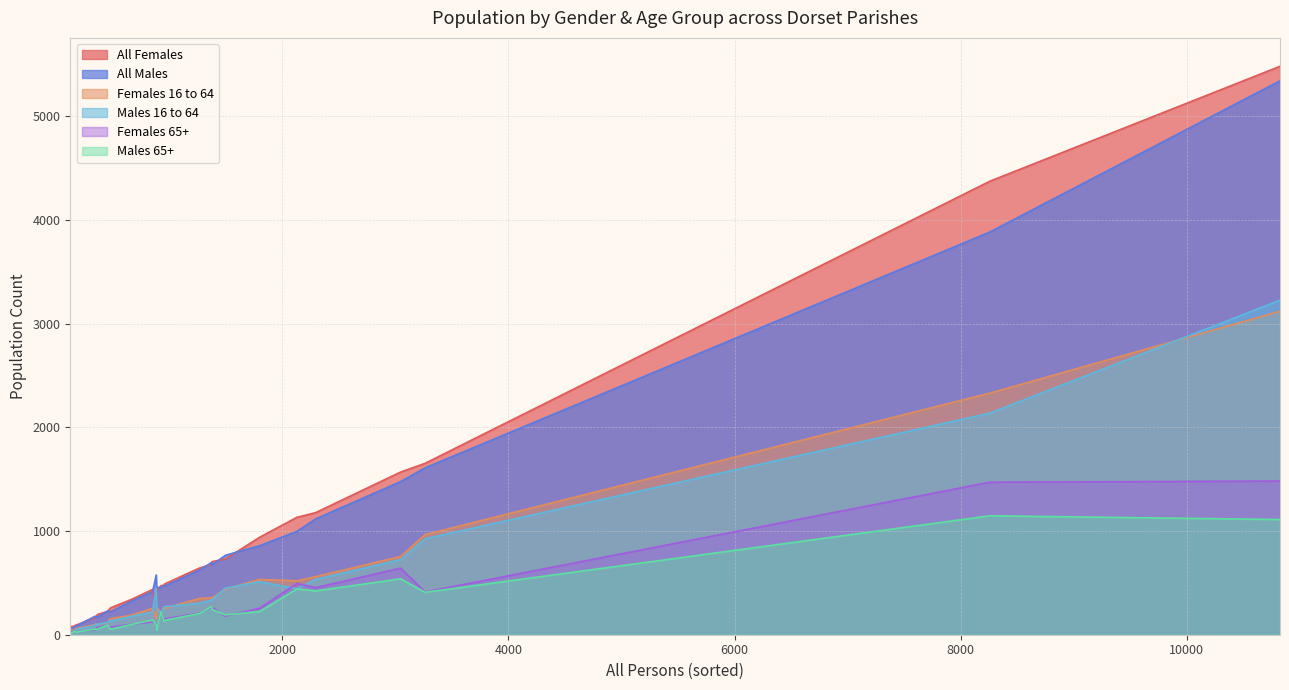

How many interior local peaks does the Males 65+ series have?

9